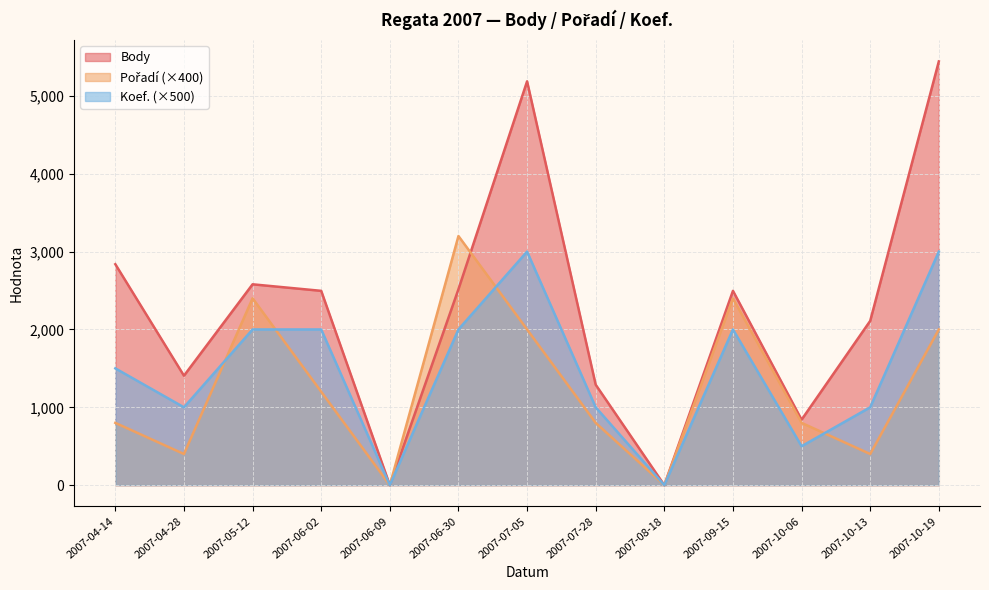

How many lines are shown in the chart?

3